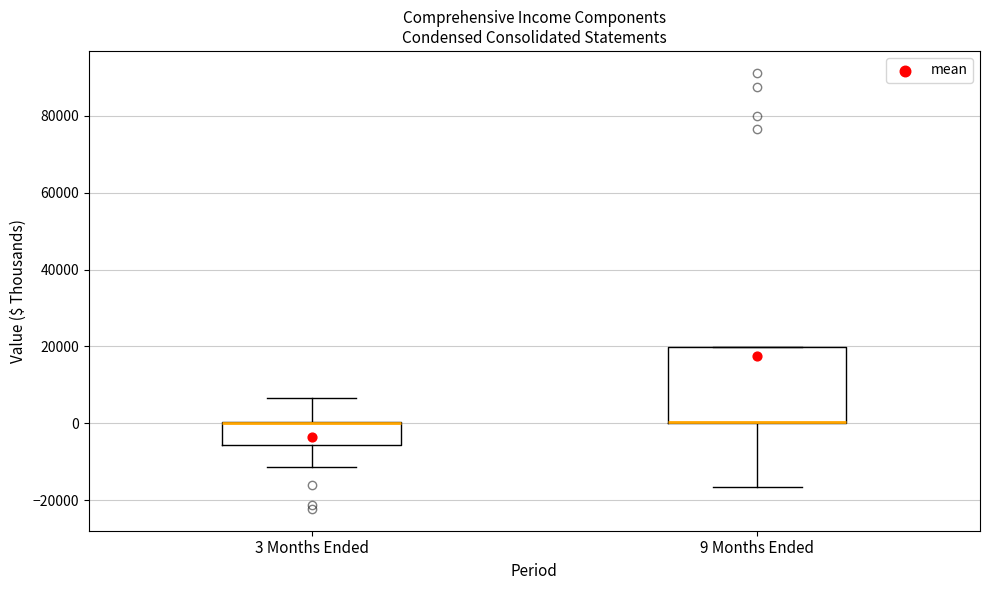

Where is the upper edge of the box for 3 Months Ended on the y-axis? The values are not printed on the chart, so give them approximately, as read against the axis.

0